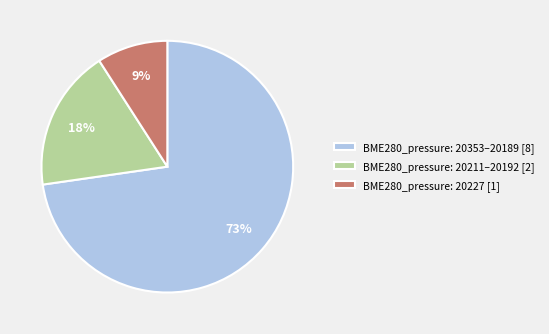

Combined, do BME280_pressure: 20227 [1] and BME280_pressure: 20353–20189 [8] account for over 50%?

Yes